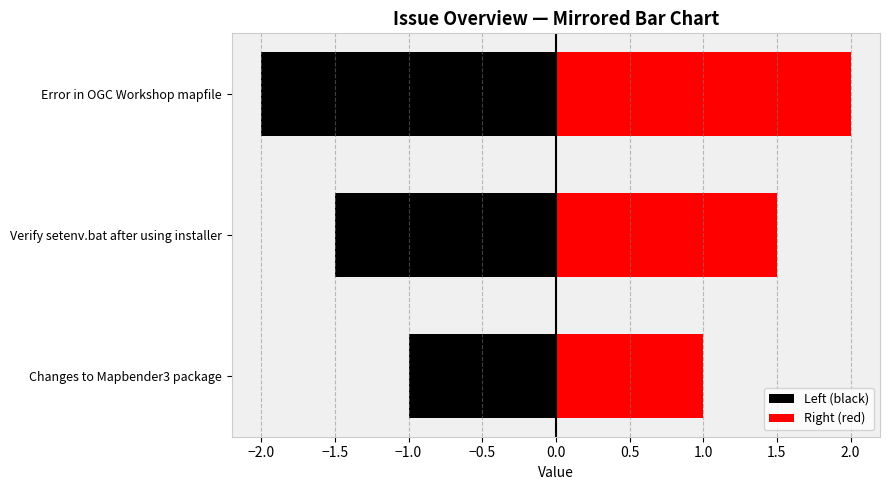

What is the value of the Right (red) bar at the 2nd from the left?

1.5